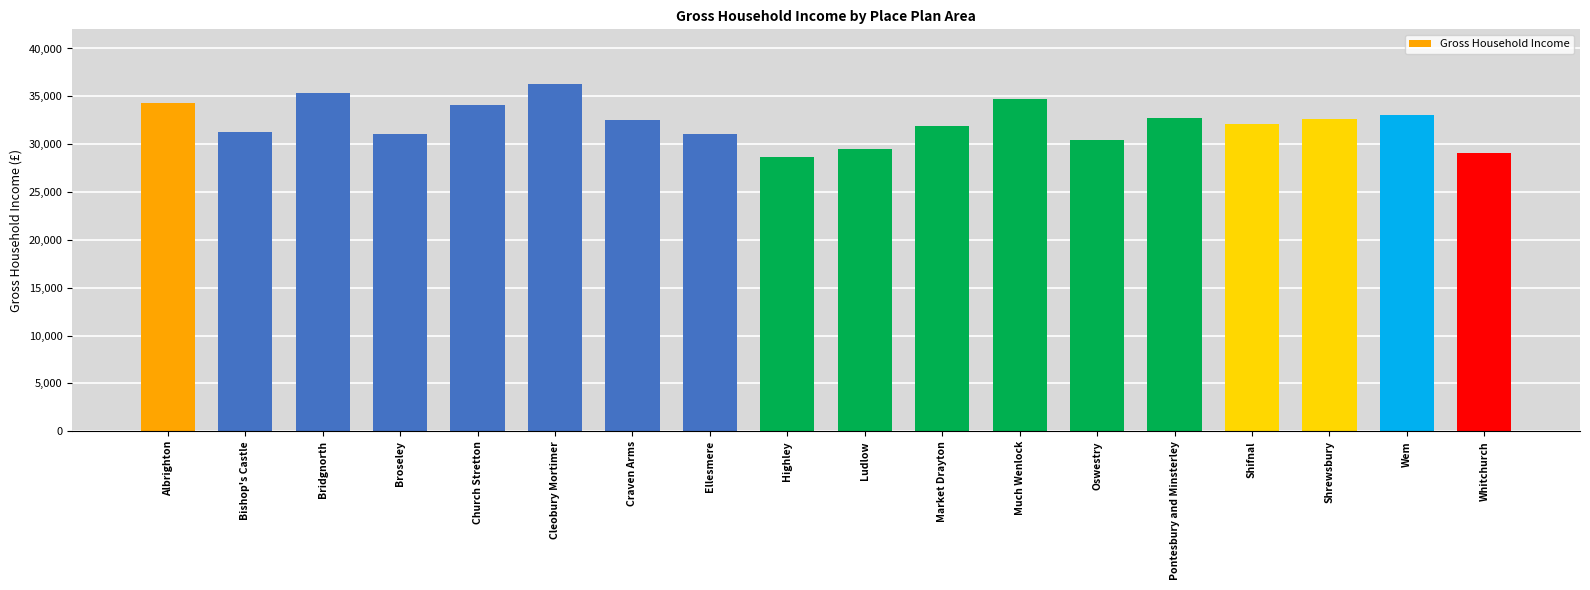

What is the label of the 3rd bar from the right?

Shrewsbury